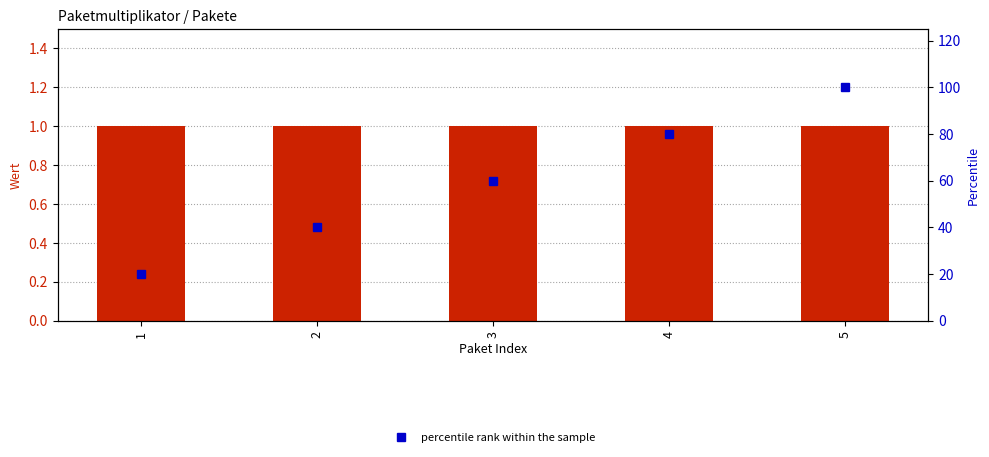

Between 1 and 4, which series saw the biggest shift?

percentile rank within the sample